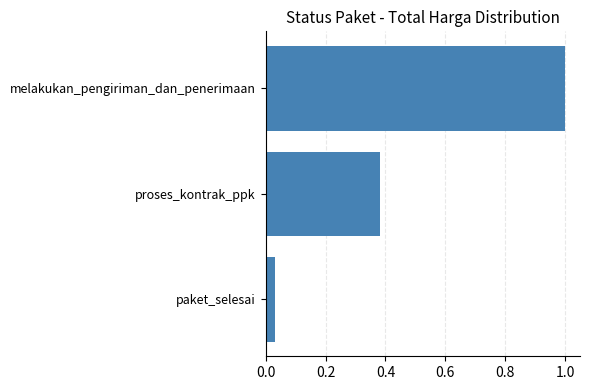

What is the average value?

0.5